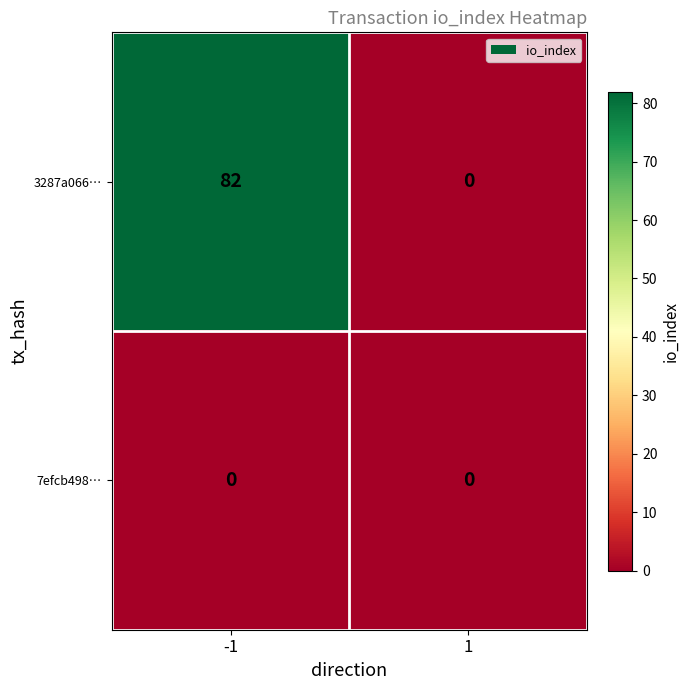

Reading left to right, transcribe all the data shown in this chart.

3287a066…: 82	0
7efcb498…: 0	0